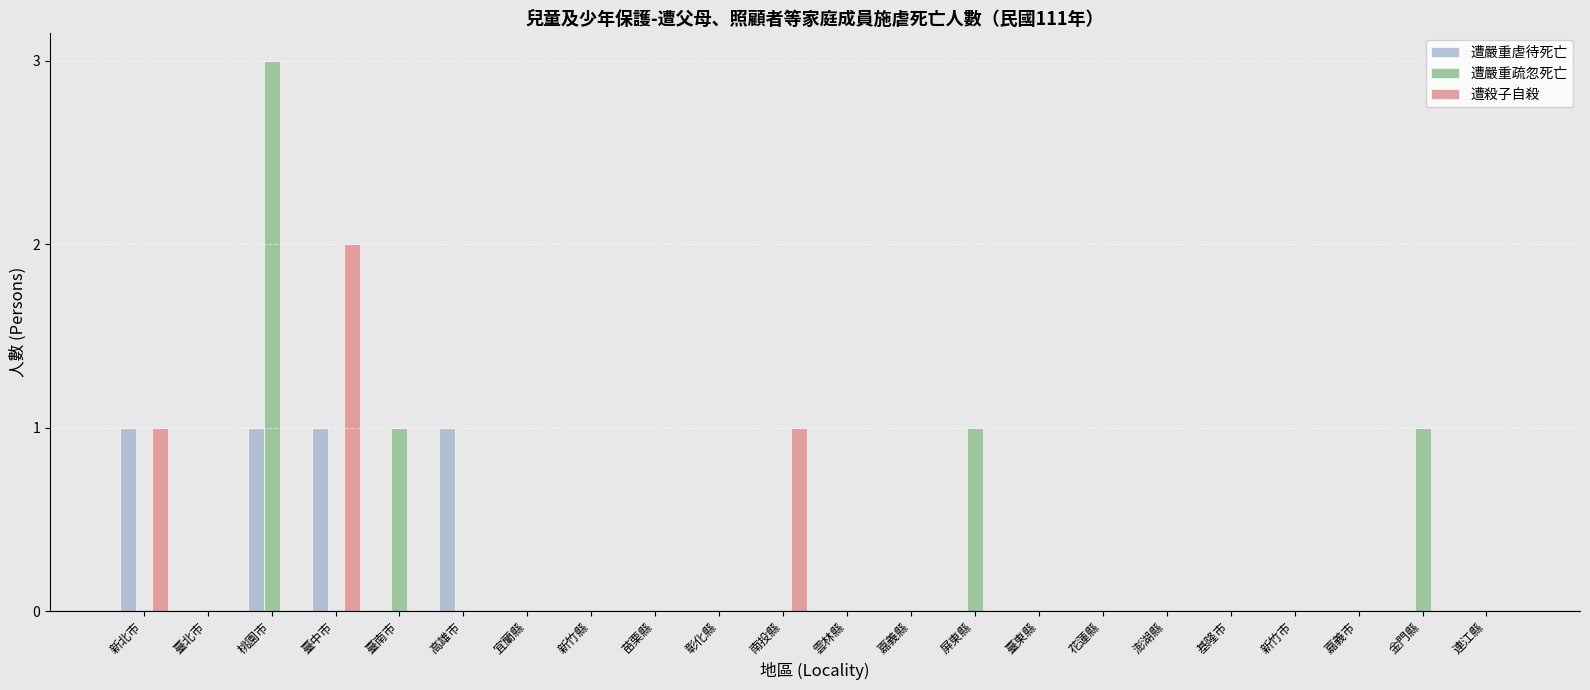

At which category is the sum across all series the highest?

桃園市